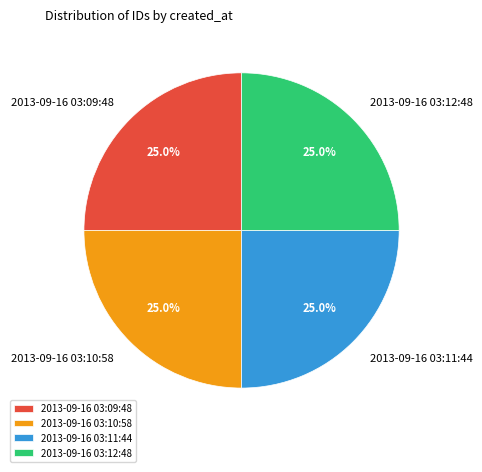

How many segments does this pie chart have?

4